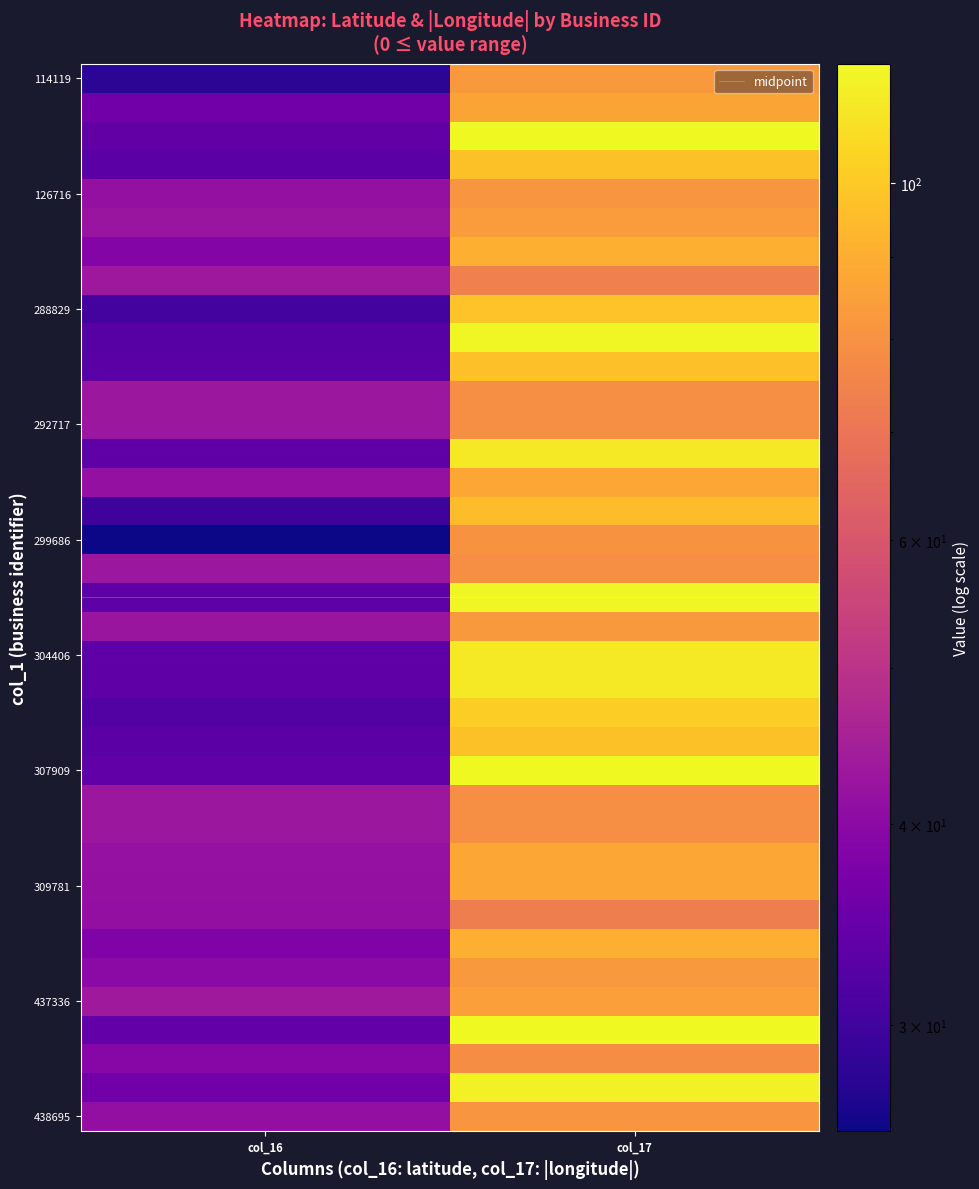

At which category is the sum across all series the highest?

col_17